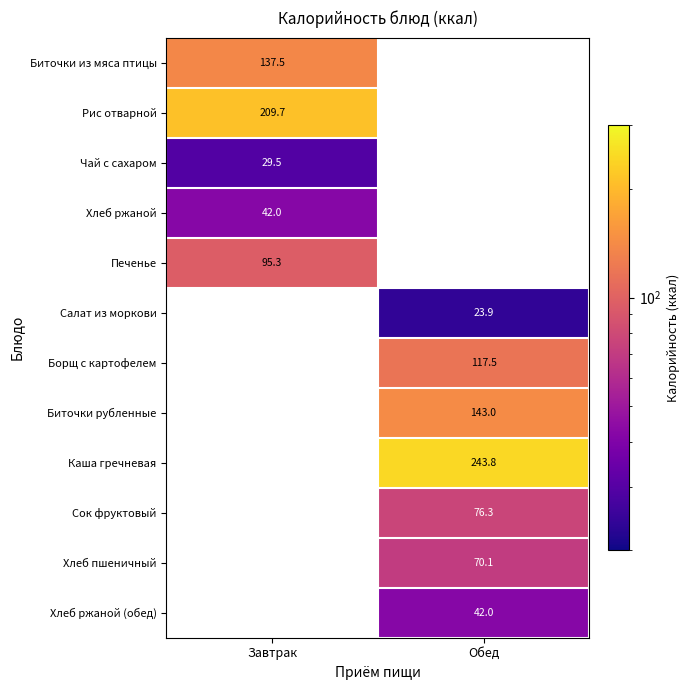

Is the value of Хлеб ржаной at Завтрак greater than the value of Салат из моркови at Обед?

Yes